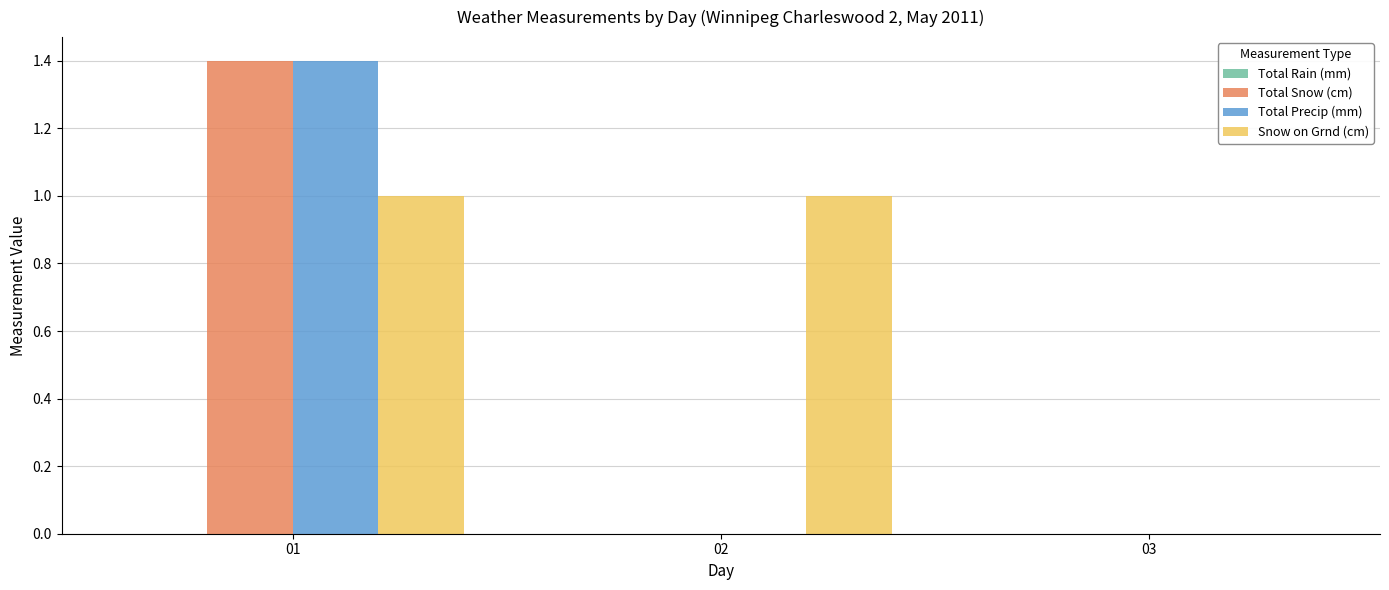

What is the highest value of the Total Precip (mm) series?

1.4